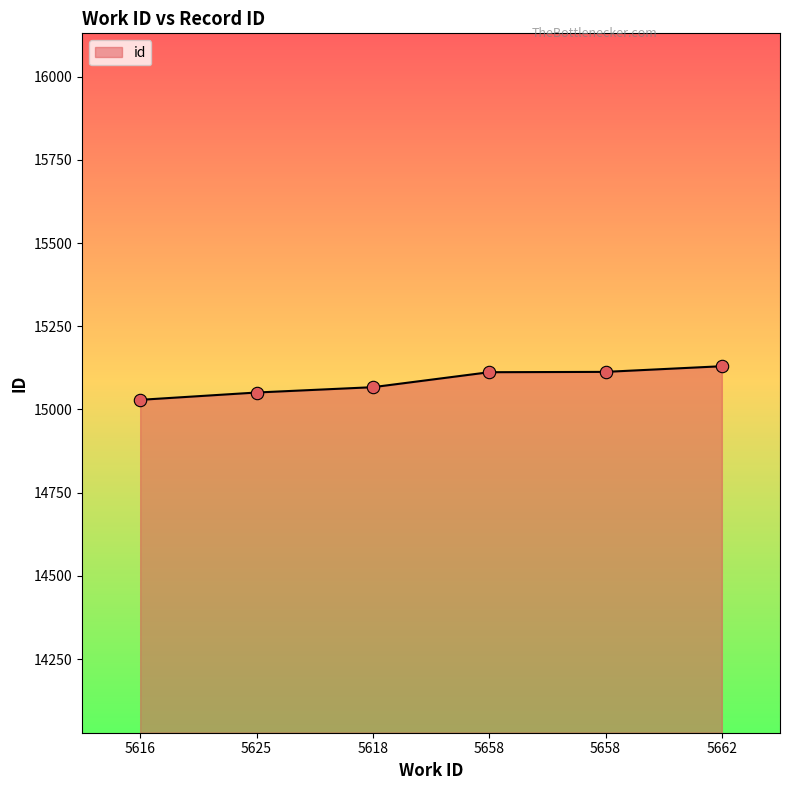

How many series are shown in this chart?

1